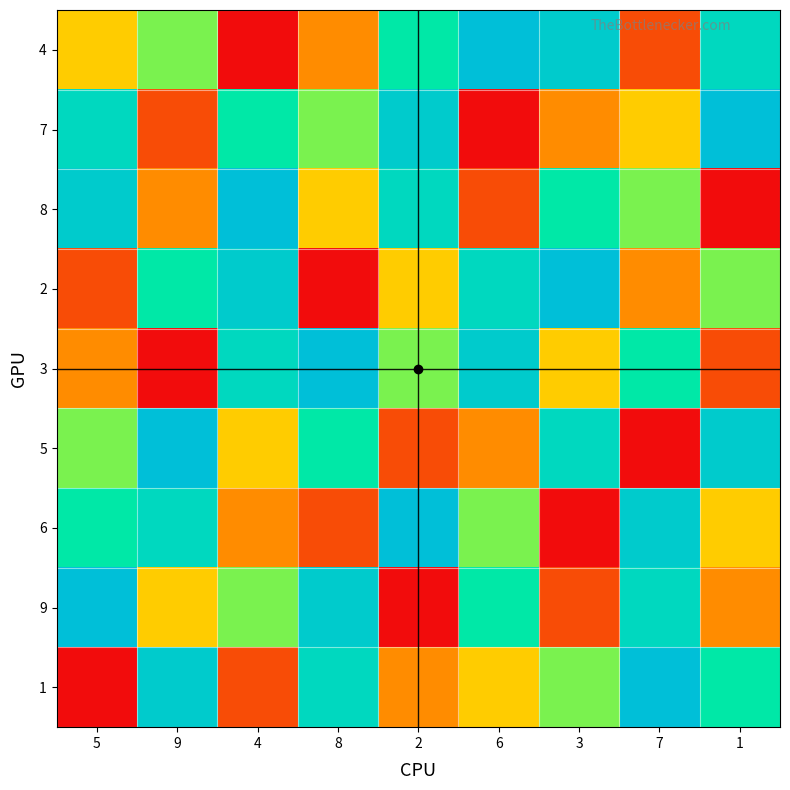

Which series has the largest total across all categories?

4